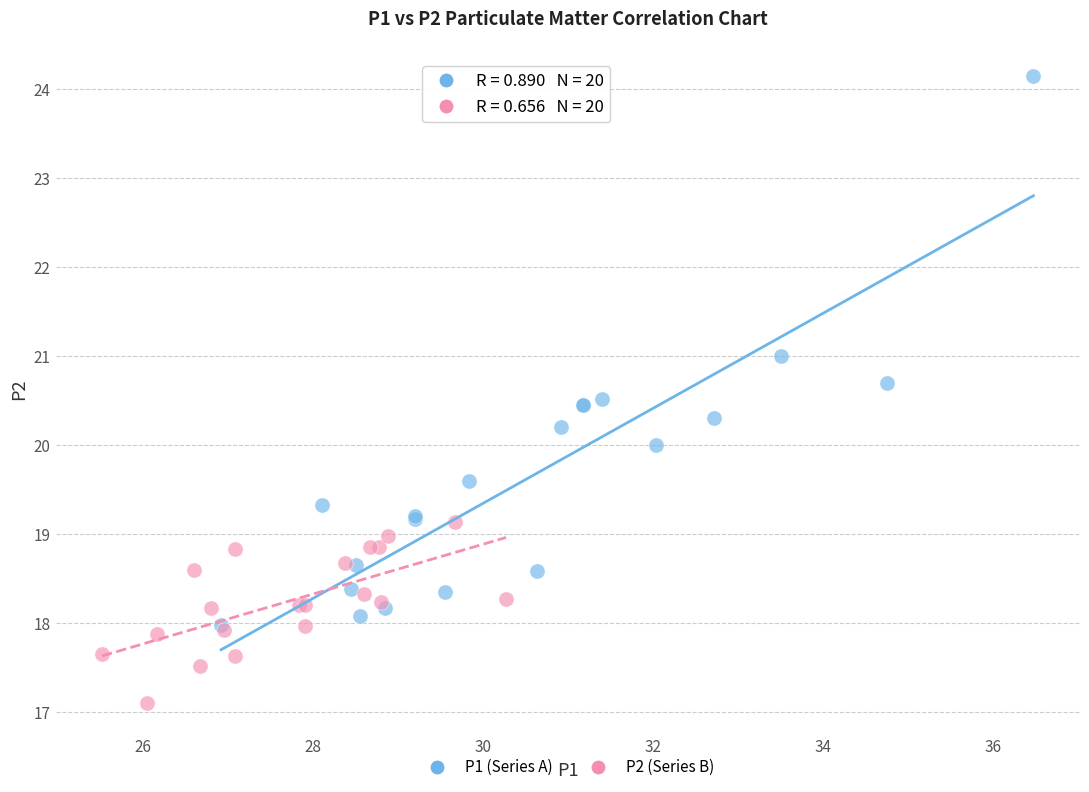

Which series contains the highest Y value?

P1 (Series A)